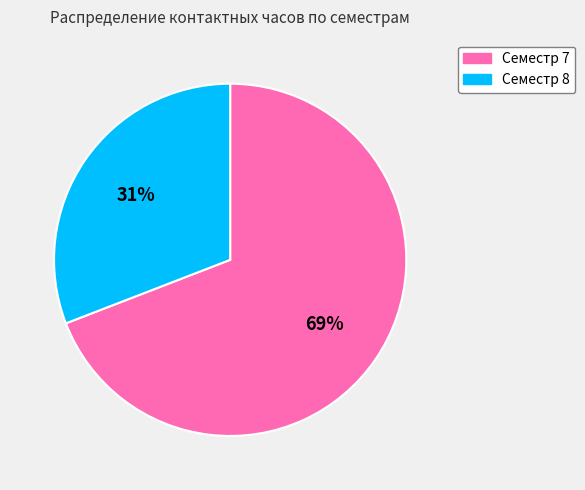

Which slice is the smallest?

Семестр 8